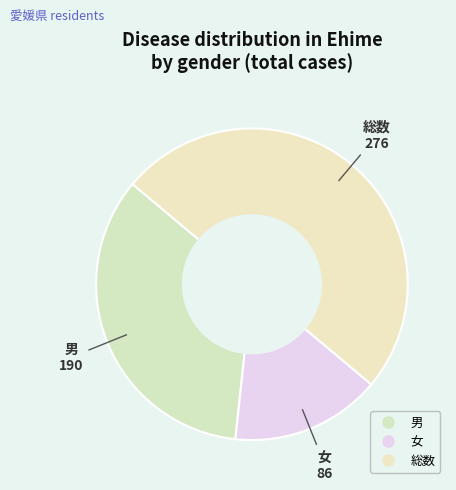

How many slices are in this pie chart?

3